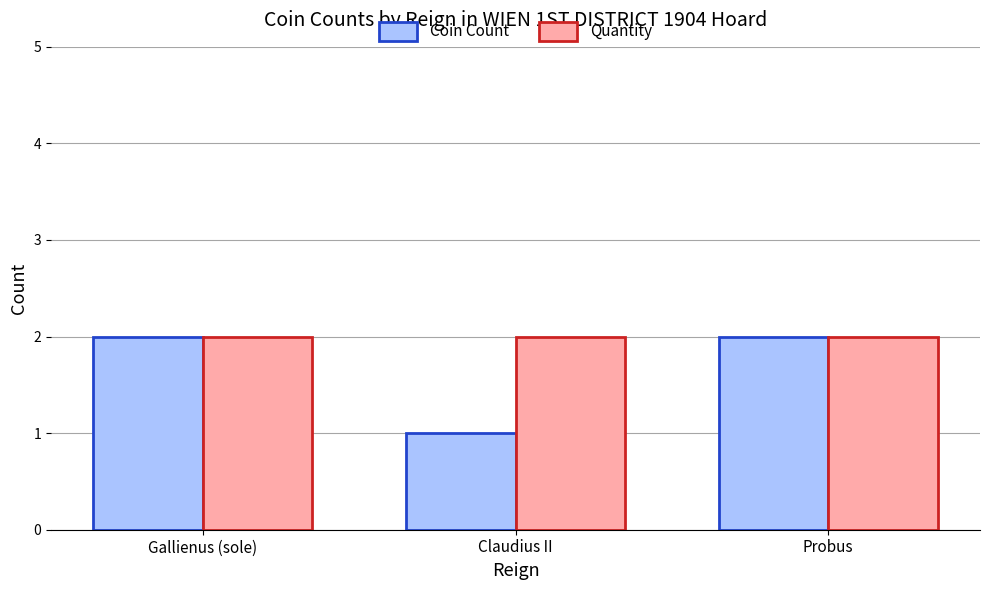

Which category has the lowest value across all series?

Claudius II